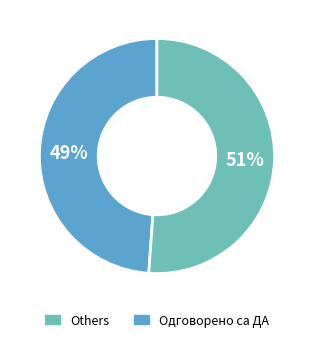

Is there a majority slice in this chart?

Yes